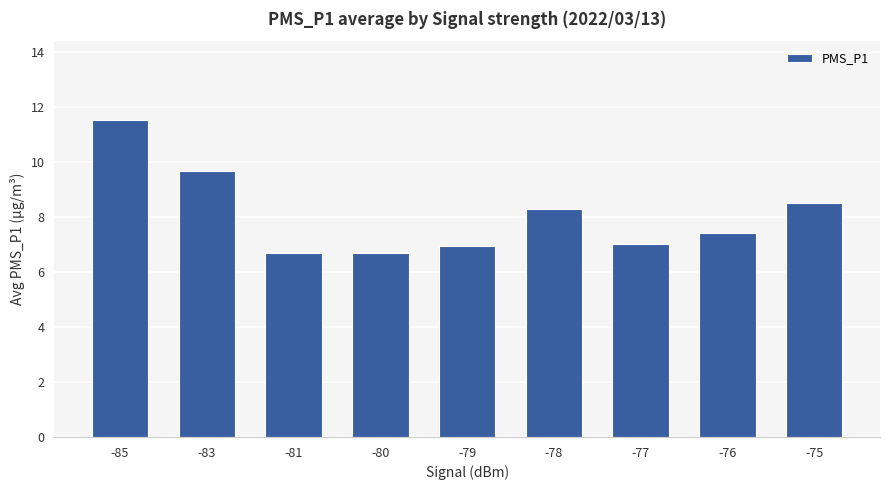

At which category does the chart reach its peak across all series?

-85